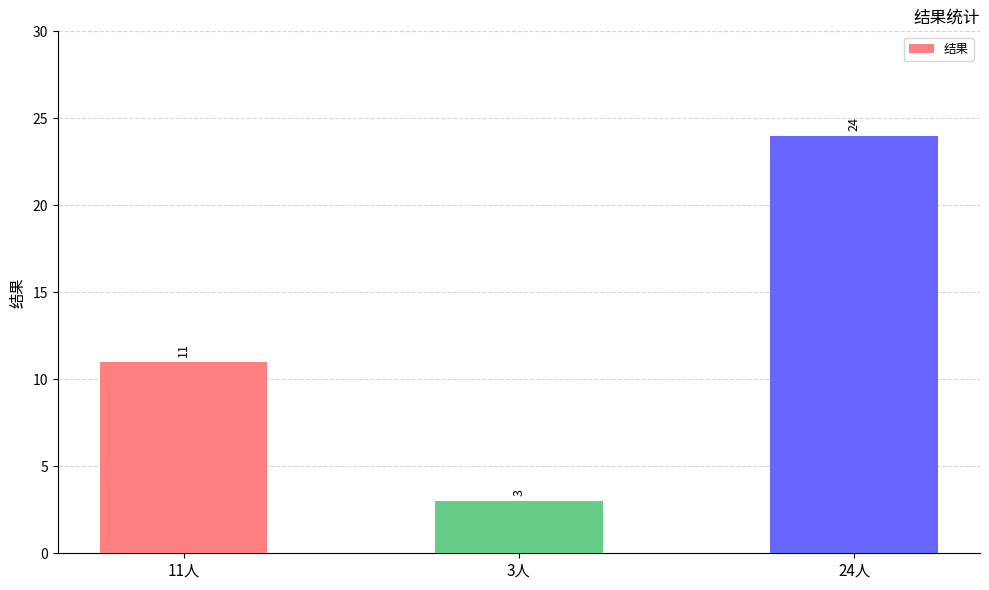

How many categories are shown in the chart?

3